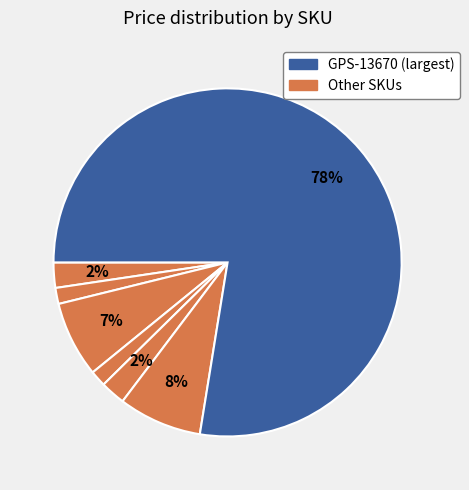

How many segments does this pie chart have?

7